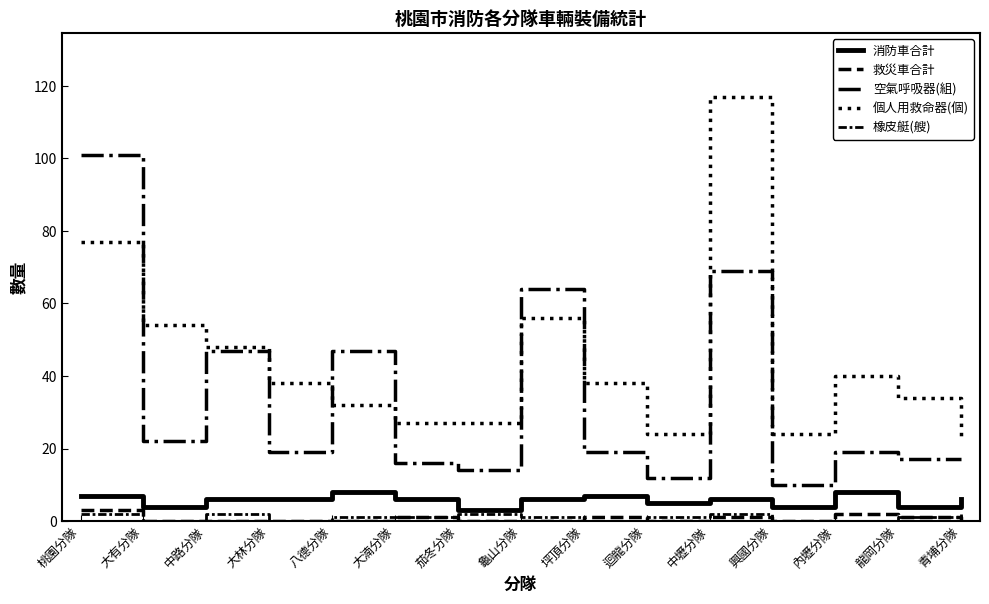

Rank the series by their maximum value, from highest to lowest.

個人用救命器(個), 空氣呼吸器(組), 消防車合計, 救災車合計, 橡皮艇(艘)